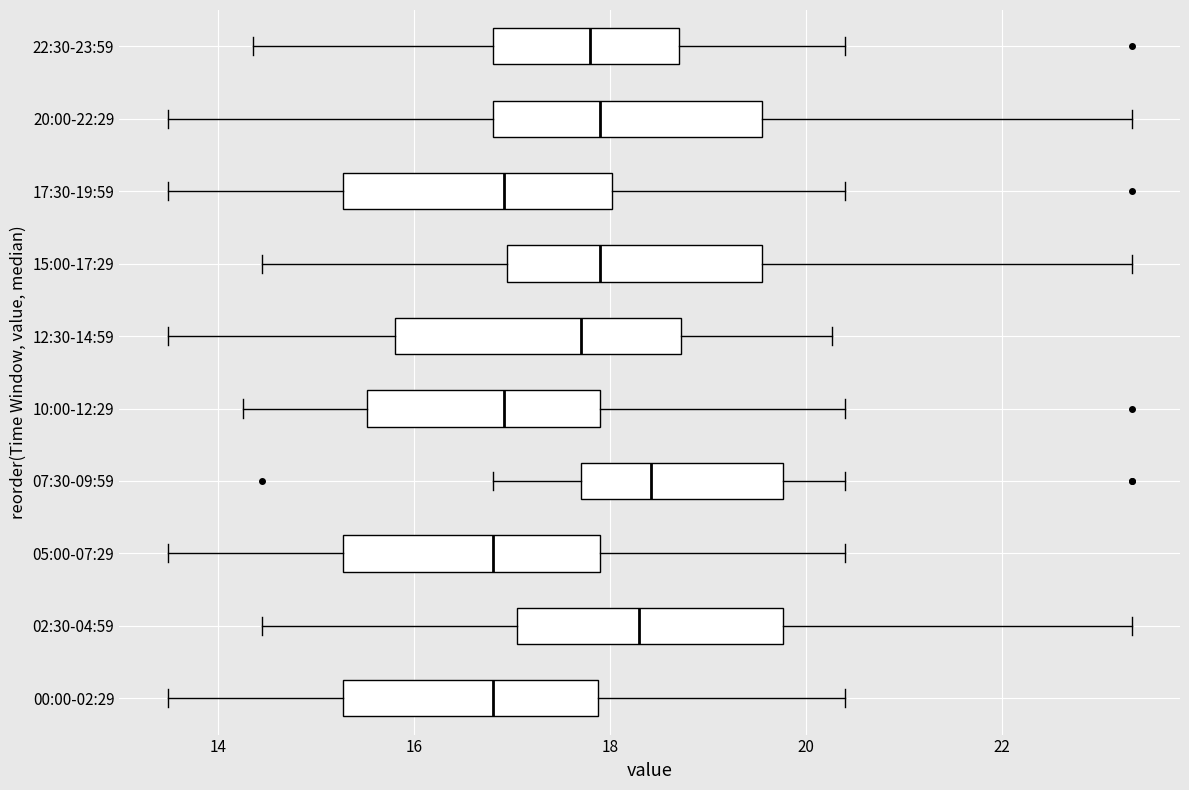

Reading bottom to top, transcribe this box plot: for each box, give where its median line is, the range the box spans, and where its two whiskers end, as read against the x-axis. The values are not printed on the chart, so give them approximately, as read against the axis.

00:00-02:29: median 16.8, box 15.2 to 17.8, whiskers 13.4 to 20.4
02:30-04:59: median 18.4, box 17.0 to 19.8, whiskers 14.4 to 23.4
05:00-07:29: median 16.8, box 15.2 to 18.0, whiskers 13.4 to 20.4
07:30-09:59: median 18.4, box 17.8 to 19.8, whiskers 16.8 to 20.4
10:00-12:29: median 17.0, box 15.6 to 18.0, whiskers 14.2 to 20.4
12:30-14:59: median 17.8, box 15.8 to 18.8, whiskers 13.4 to 20.2
15:00-17:29: median 18.0, box 17.0 to 19.6, whiskers 14.4 to 23.4
17:30-19:59: median 17.0, box 15.2 to 18.0, whiskers 13.4 to 20.4
20:00-22:29: median 18.0, box 16.8 to 19.6, whiskers 13.4 to 23.4
22:30-23:59: median 17.8, box 16.8 to 18.8, whiskers 14.4 to 20.4